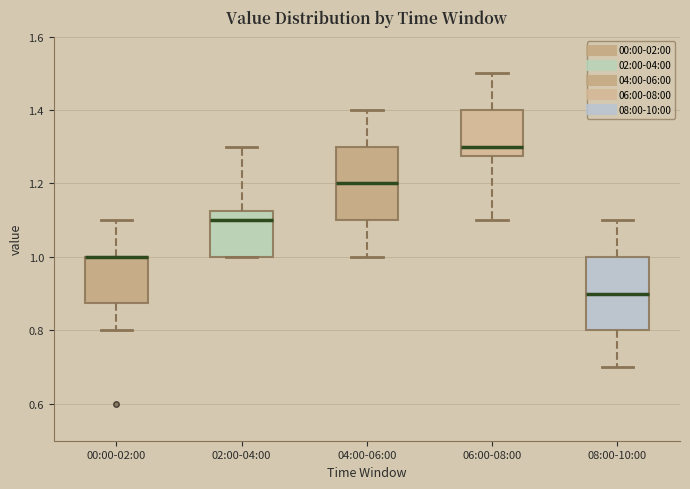

Reading left to right, transcribe this box plot: for each box, give where its median line is, the range the box spans, and where its two whiskers end, as read against the y-axis. The values are not printed on the chart, so give them approximately, as read against the axis.

00:00-02:00: median 1.00 (drawn on the box's upper edge), box 0.88 to 1.00, whiskers 0.80 to 1.10
02:00-04:00: median 1.10, box 1.00 to 1.12, whiskers 1.00 to 1.30
04:00-06:00: median 1.20, box 1.10 to 1.30, whiskers 1.00 to 1.40
06:00-08:00: median 1.30, box 1.28 to 1.40, whiskers 1.10 to 1.50
08:00-10:00: median 0.90, box 0.80 to 1.00, whiskers 0.70 to 1.10